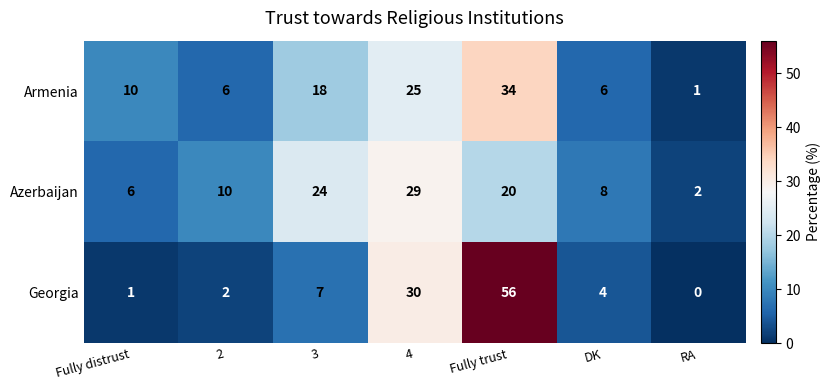

At which label does Georgia first exceed 4?

3